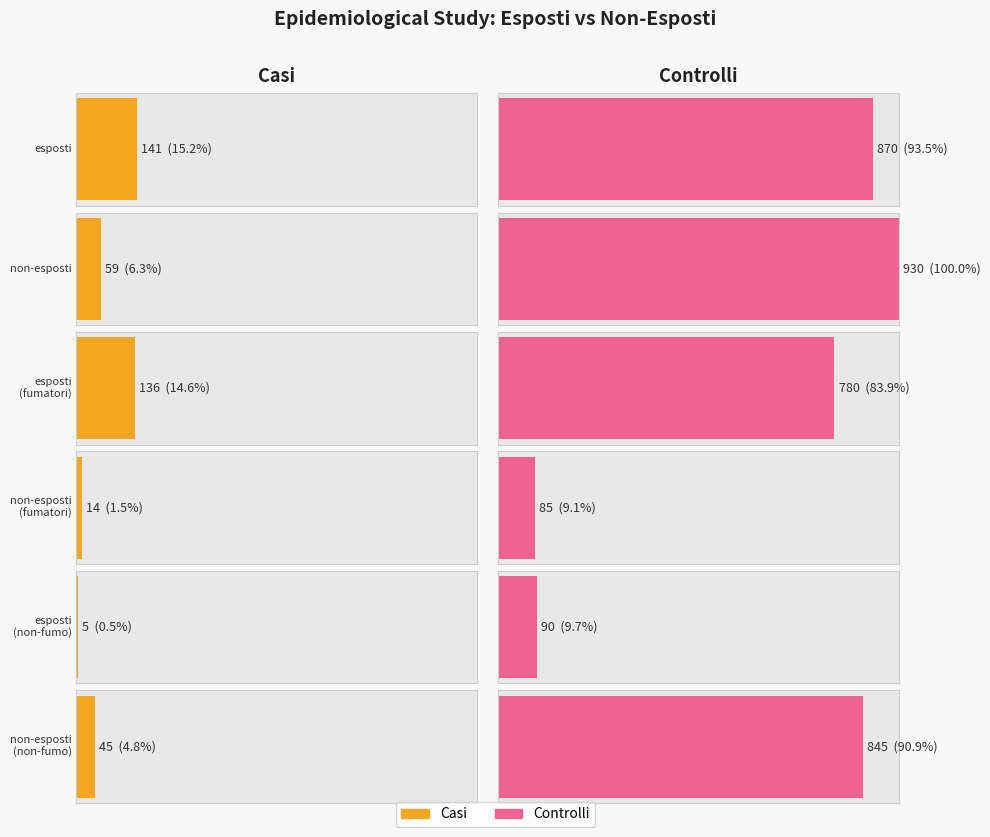

Are the bars grouped side by side (vs. stacked)?

Yes